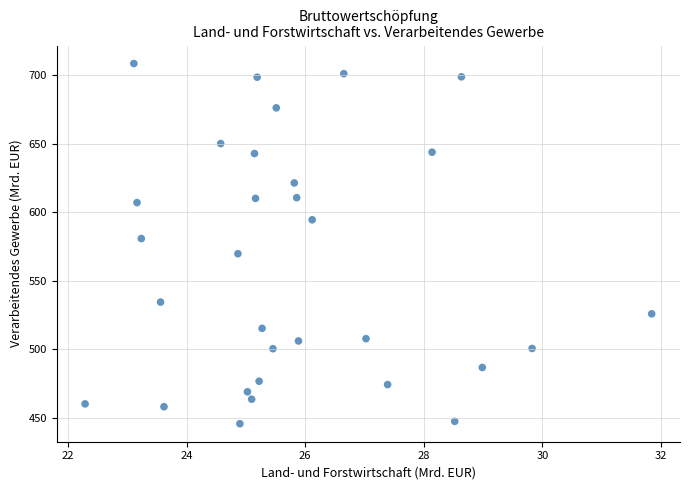

What is the range of Y values (max minus min)?

262.8